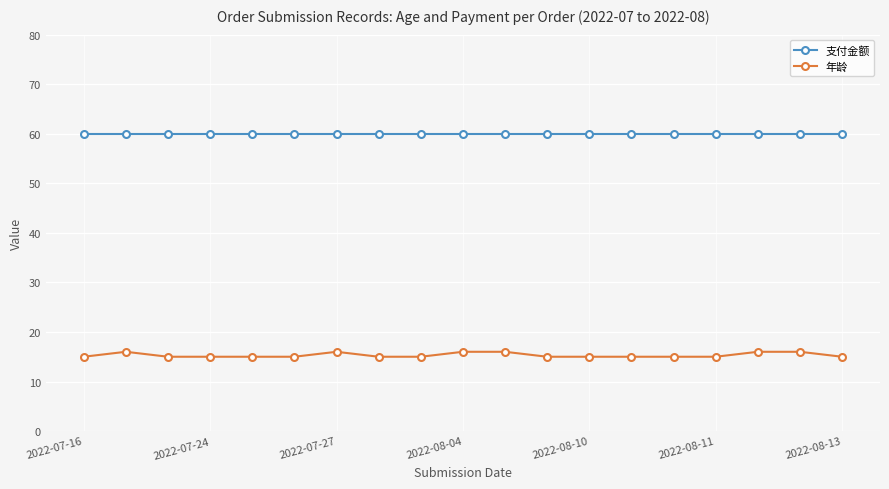

What is the sum of all 年龄 values?

291